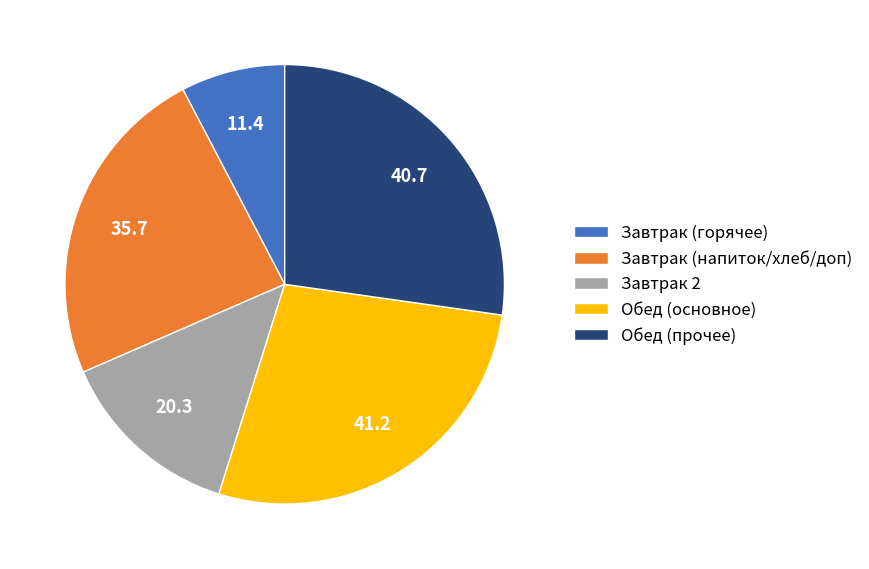

Approximately how many times larger is the value at Обед (основное) compared to Завтрак 2?

2.0